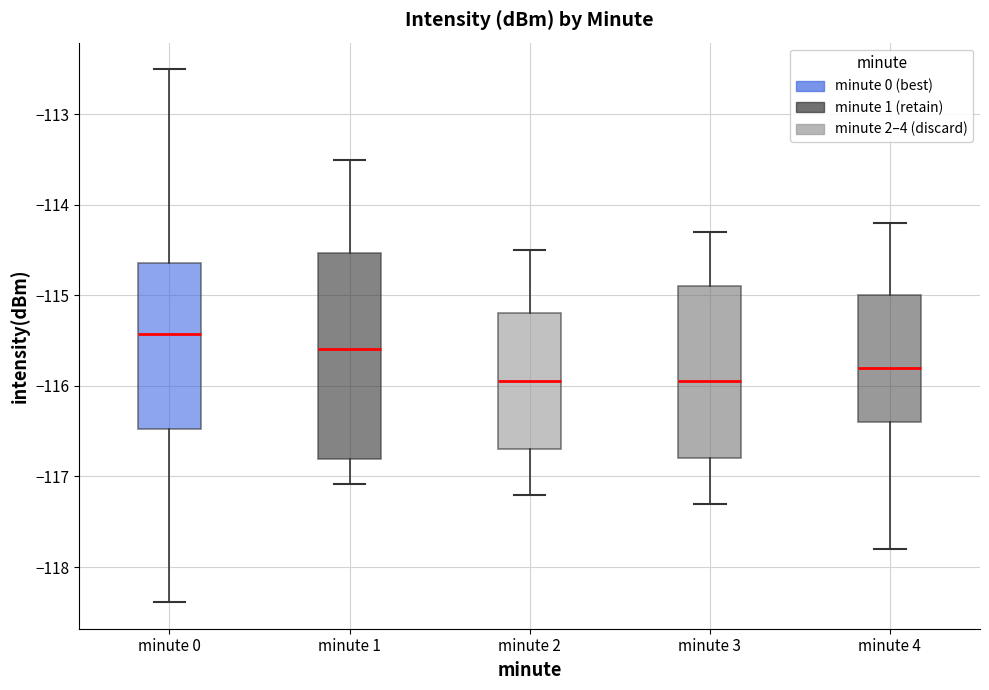

Which box is the tallest, from its lower edge to its upper edge?

minute 1